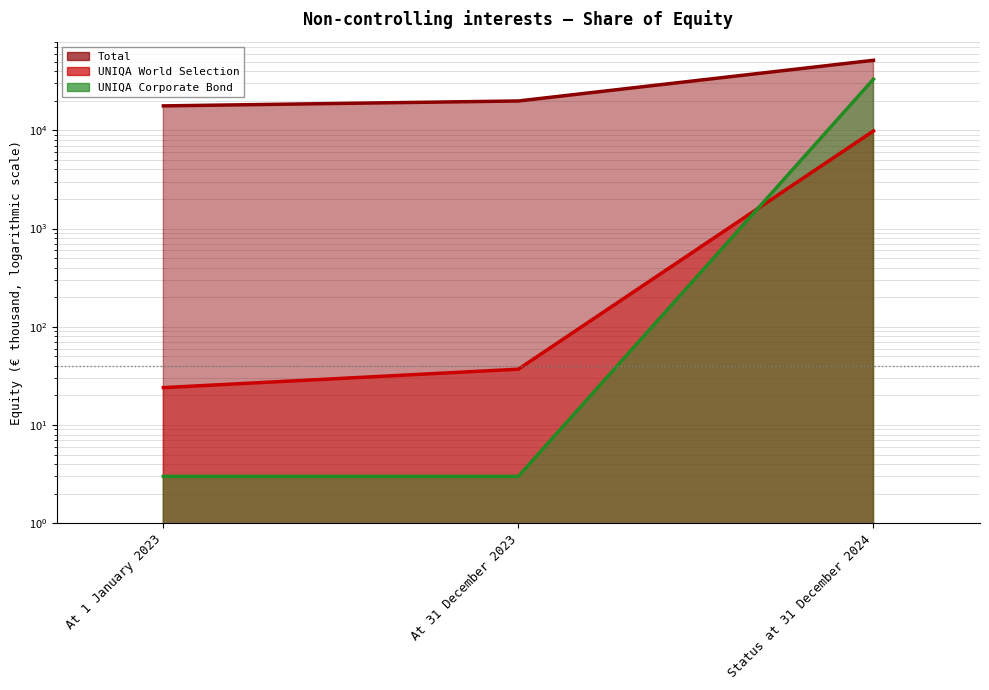

Which series has the widest spread of values?

Total